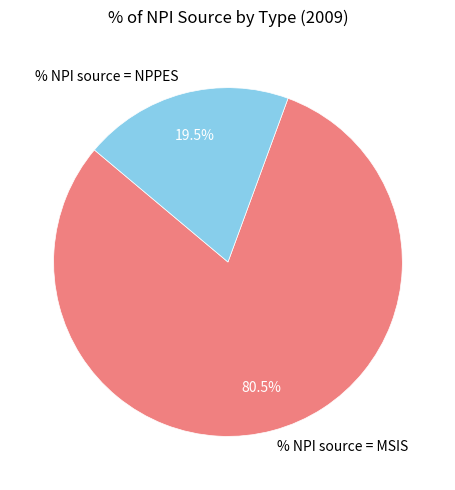

What is the smallest slice in the pie chart?

% NPI source = NPPES